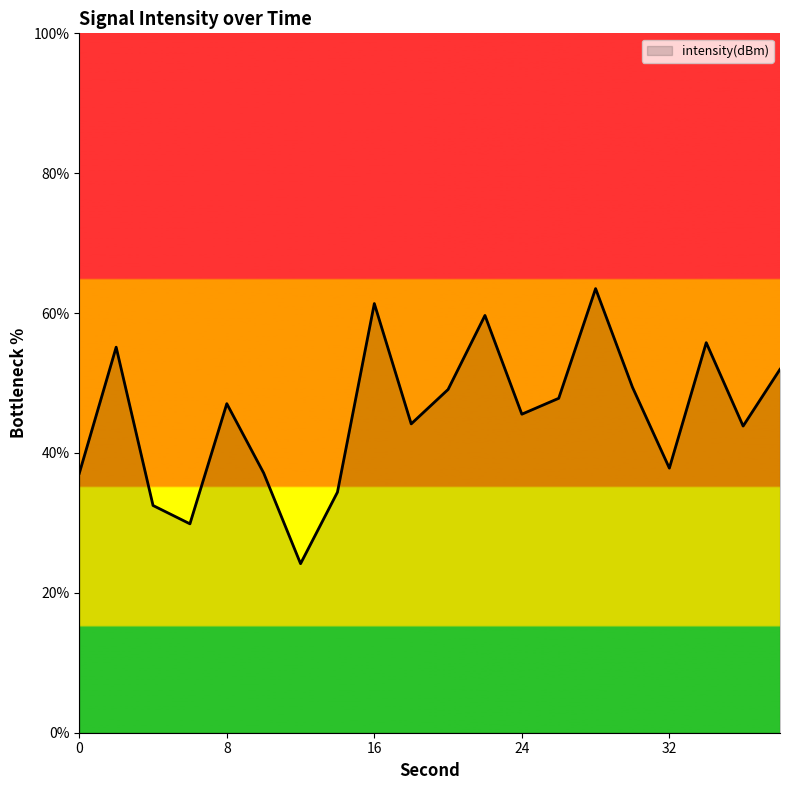

What is the maximum value shown in the chart?

63.5